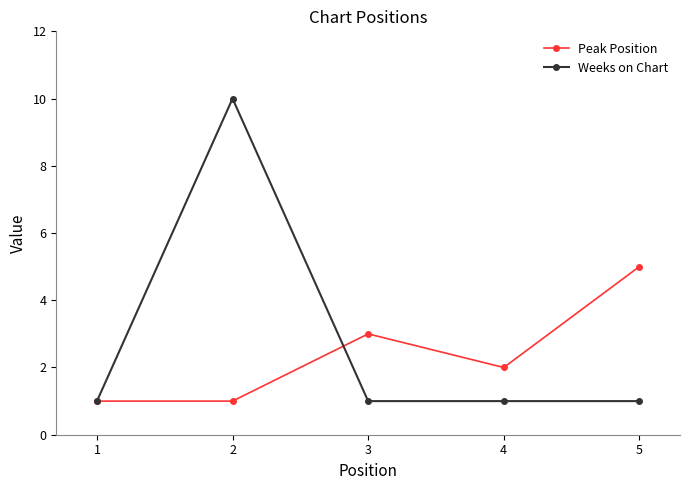

At how many categories does at least one series exceed 8?

1